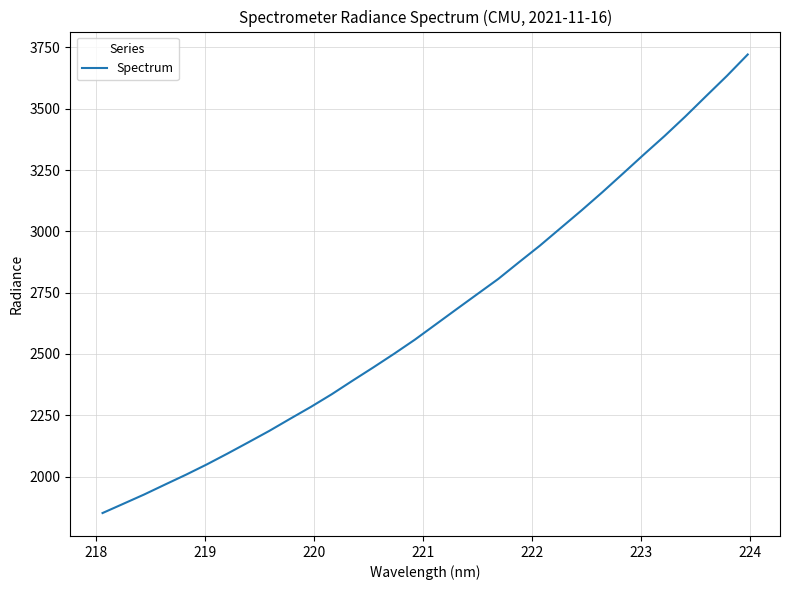

What is the greatest value displayed?

3721.1